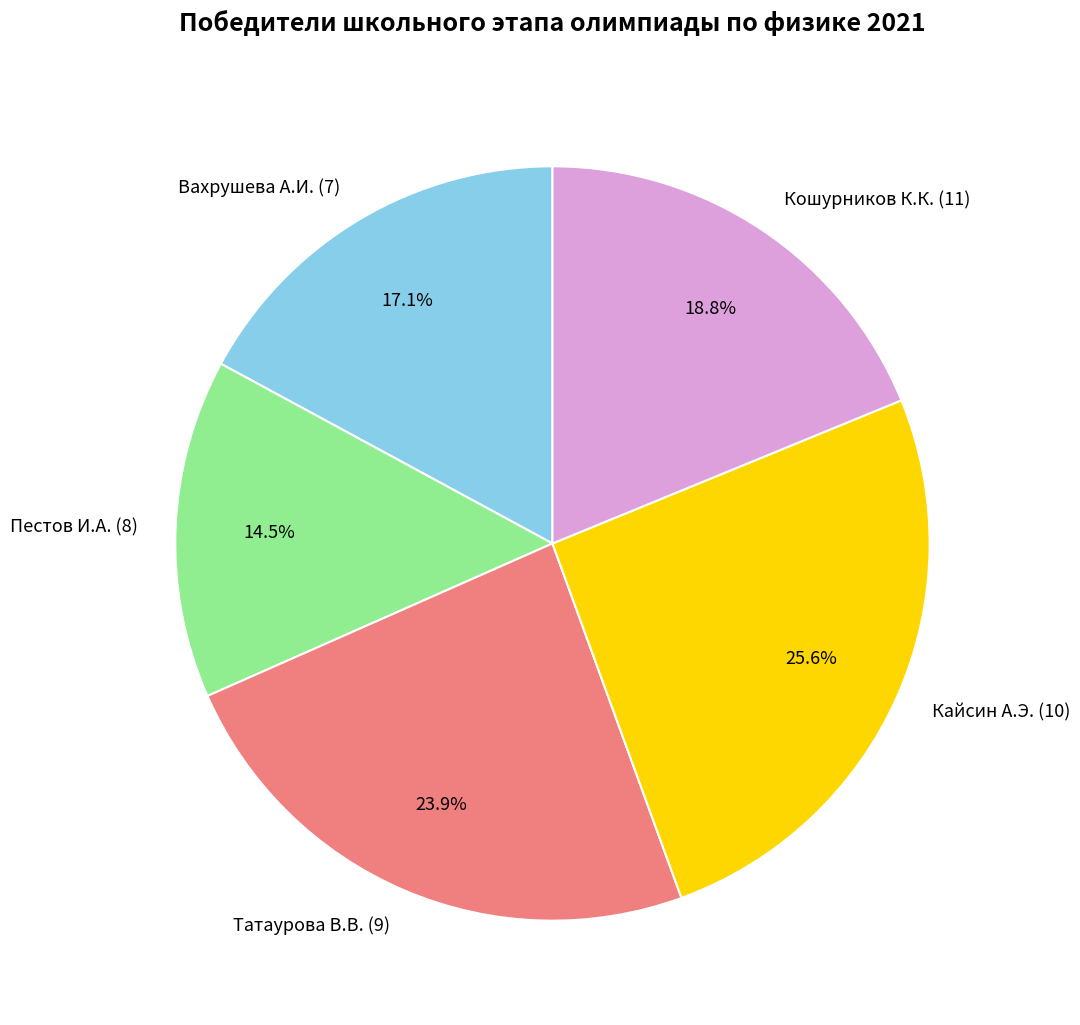

True or false: Вахрушева А.И. (7) accounts for 23% of the total.

False